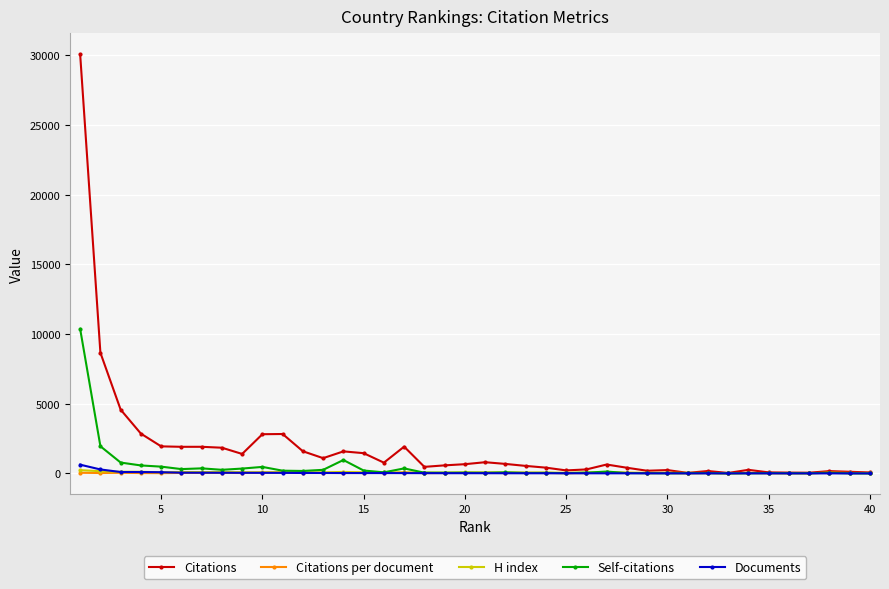

Which series has the largest range (max minus min)?

Citations